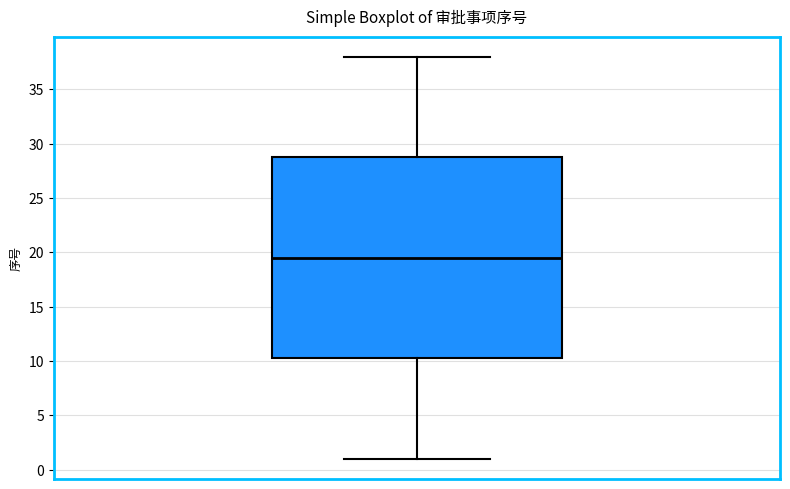

Transcribe this box plot: give where the median line is, the range the box spans, and where the two whiskers end, as read against the y-axis. The values are not printed on the chart, so give them approximately, as read against the axis.

median 19.5, box 10.5 to 29.0, whiskers 1.0 to 38.0